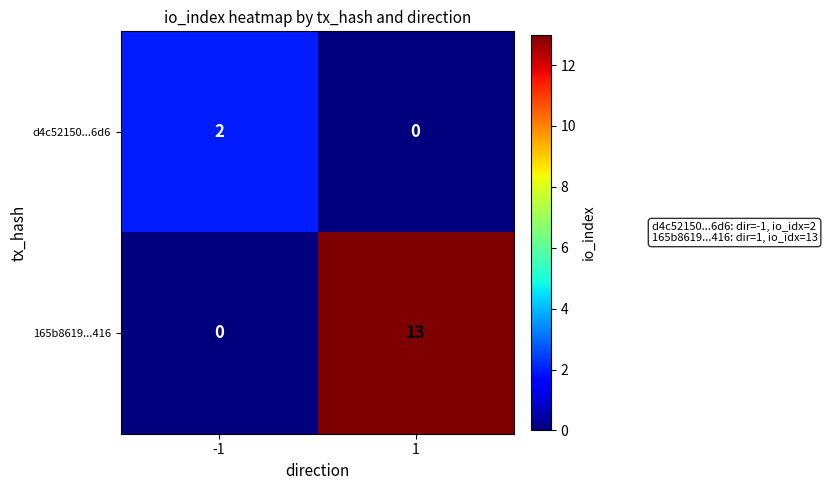

At which category is the sum across all series the highest?

1